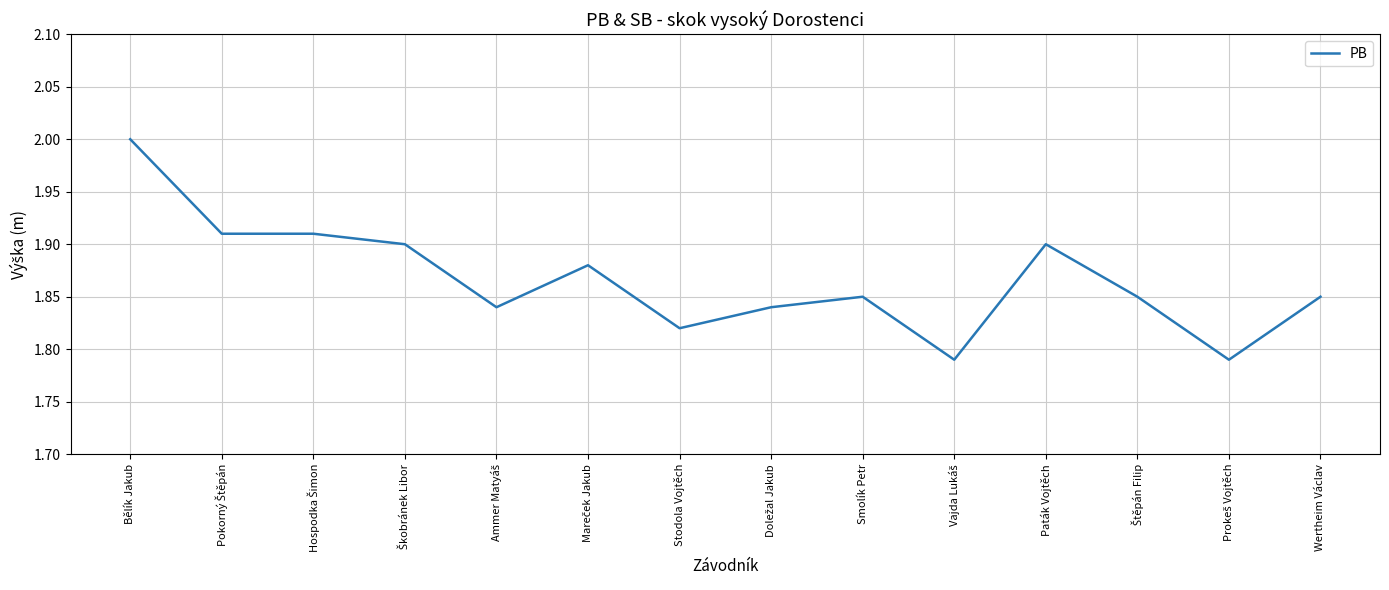

Is it true that the value at Smolík Petr is 1.9?

True